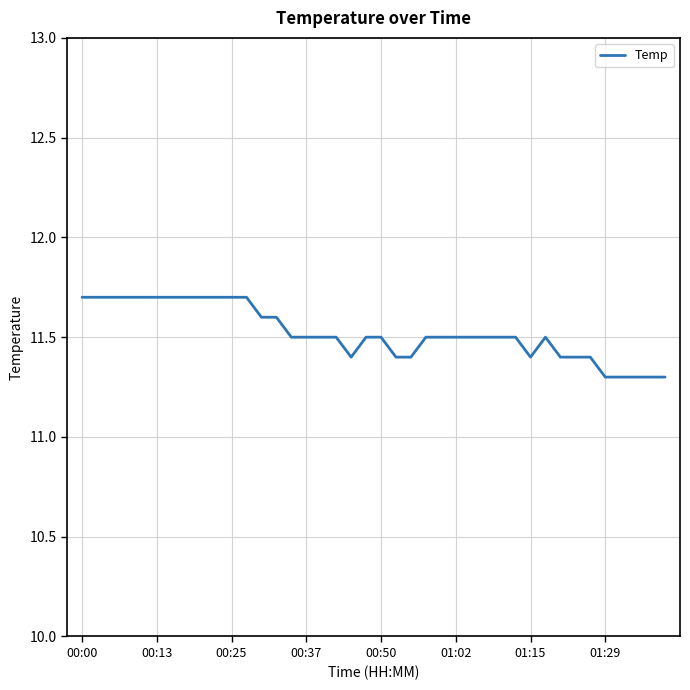

What is the maximum value shown in the chart?

11.7